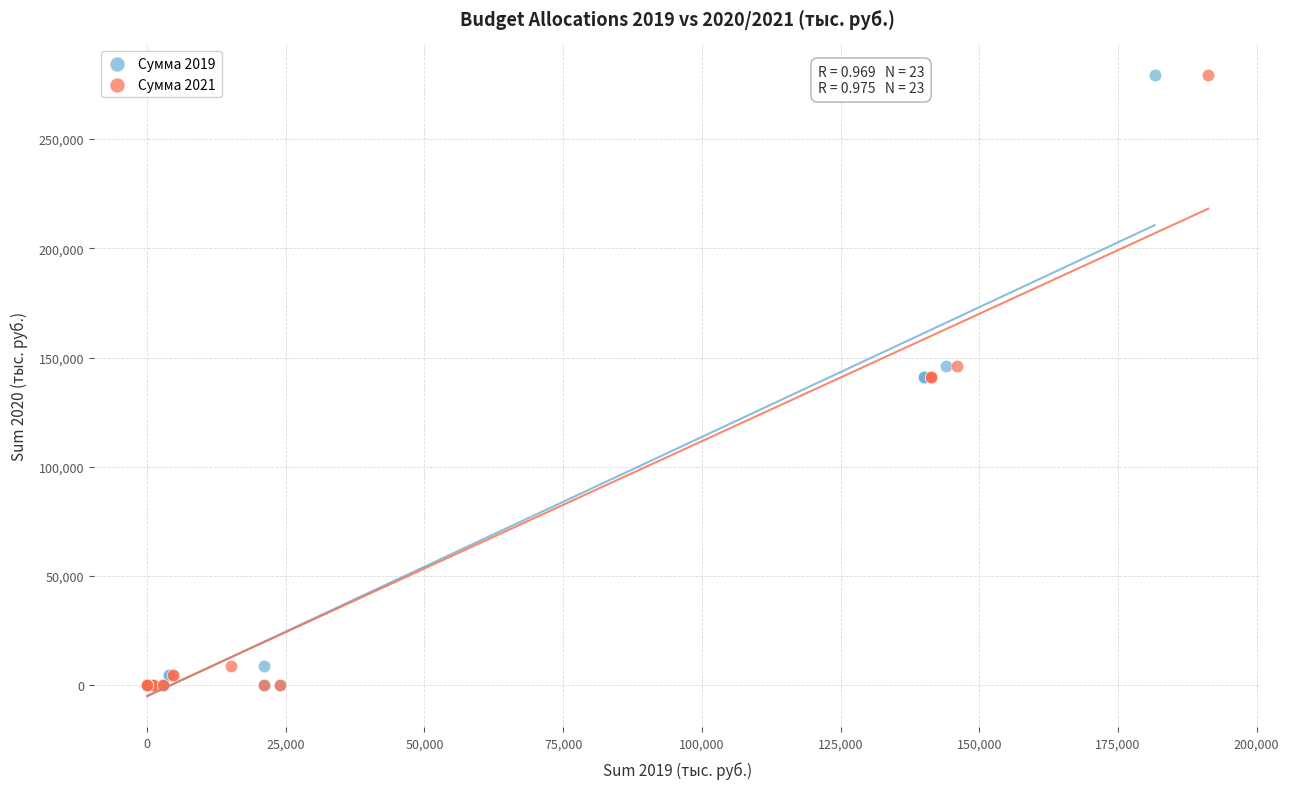

What are all the series names shown in the legend?

Сумма 2019, Сумма 2021